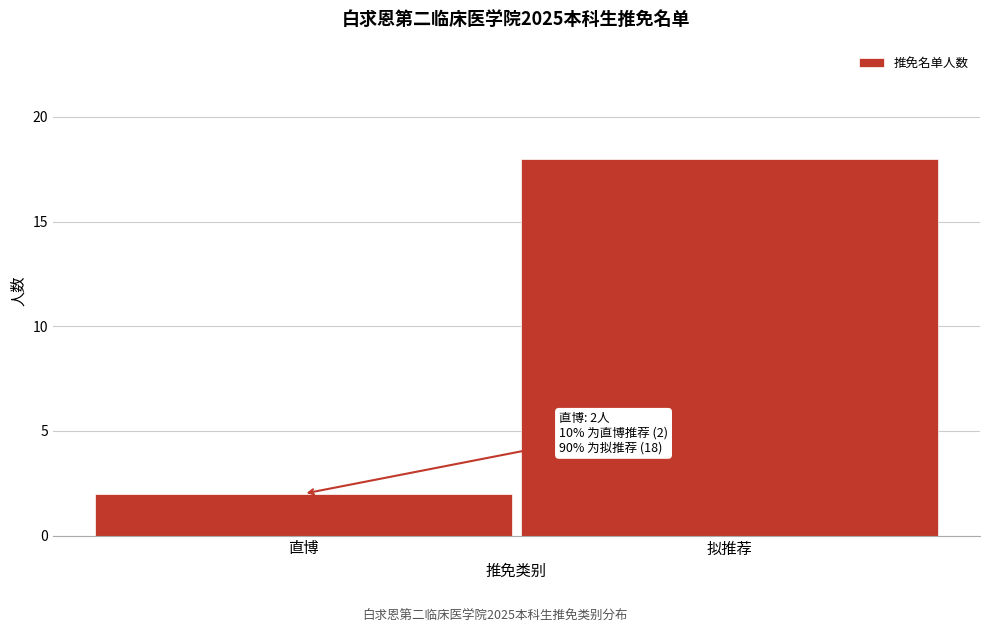

Reading left to right, what are all the values shown in this chart?

2	18